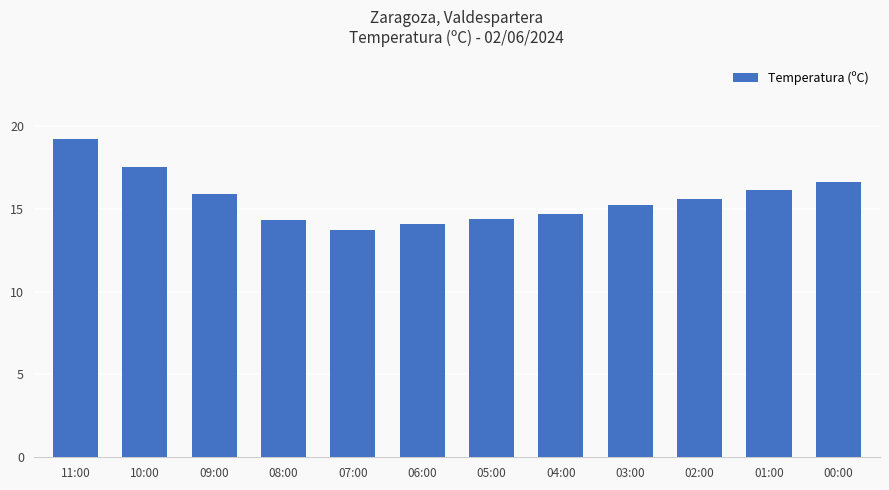

Approximately how many times larger is the value at 05:00 compared to 01:00?

0.9